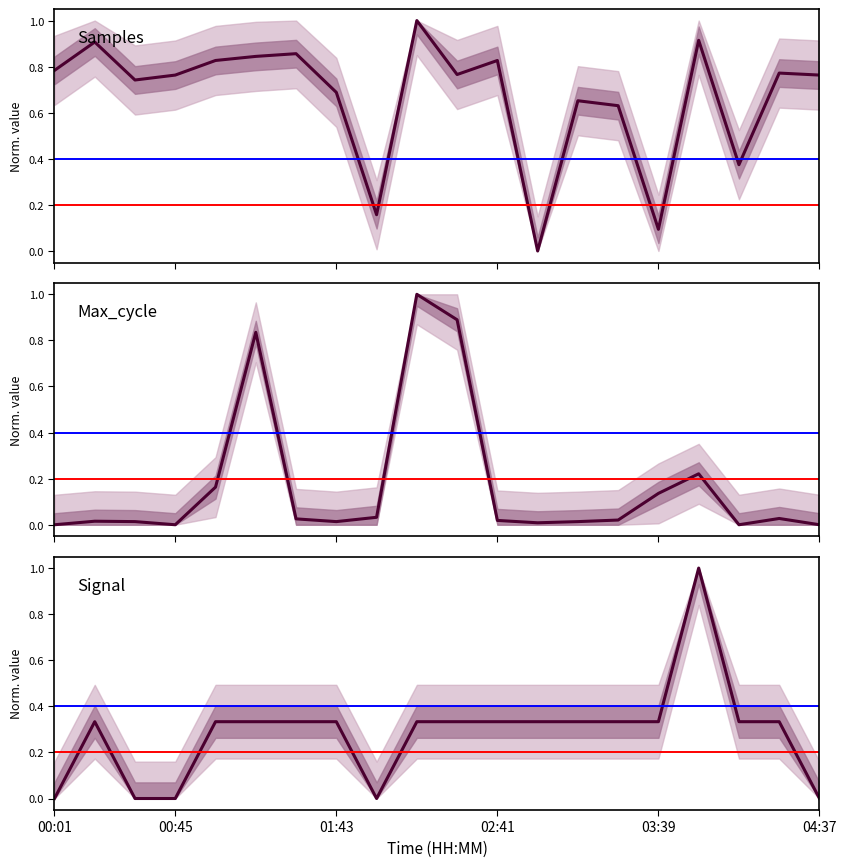

Where is the first local maximum for Max_cycle?

00:16